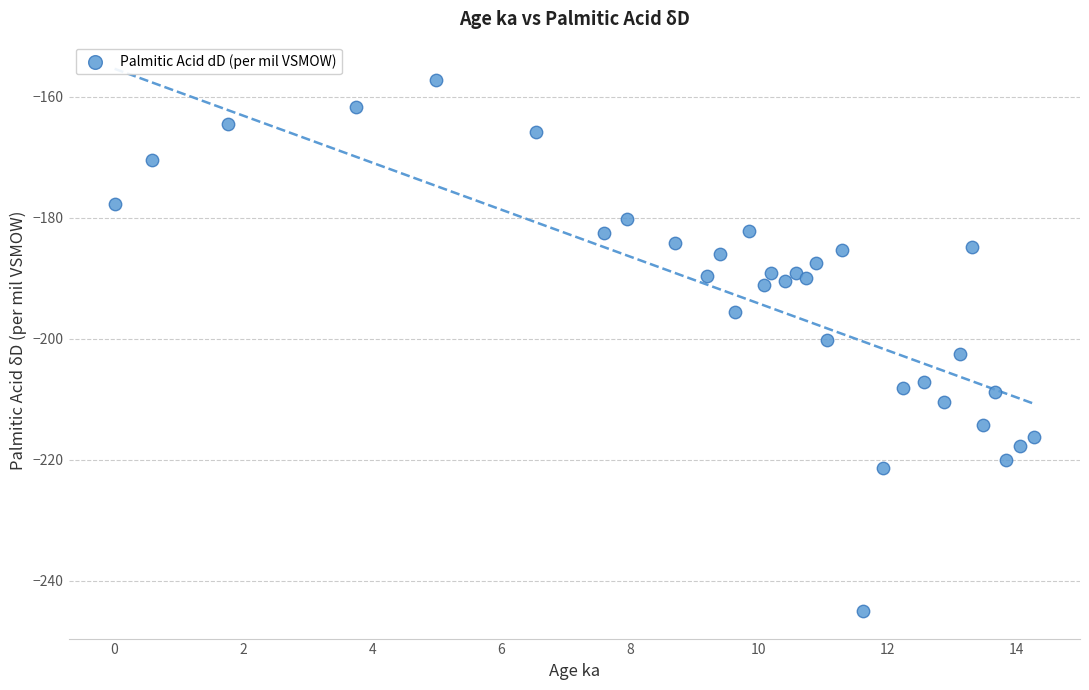

What is the range of Y values (max minus min)?

88.0